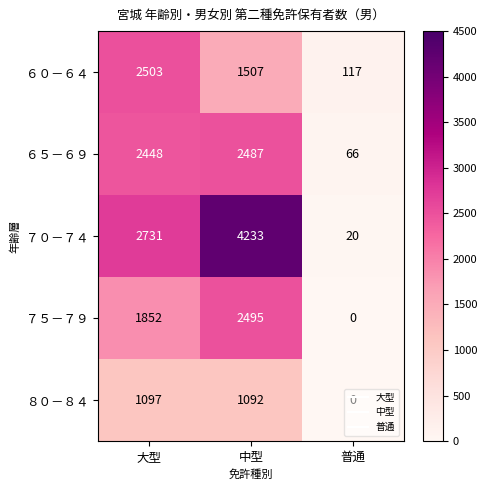

At 大型, list the series in order from smallest to largest.

８０－８４, ７５－７９, ６５－６９, ６０－６４, ７０－７４